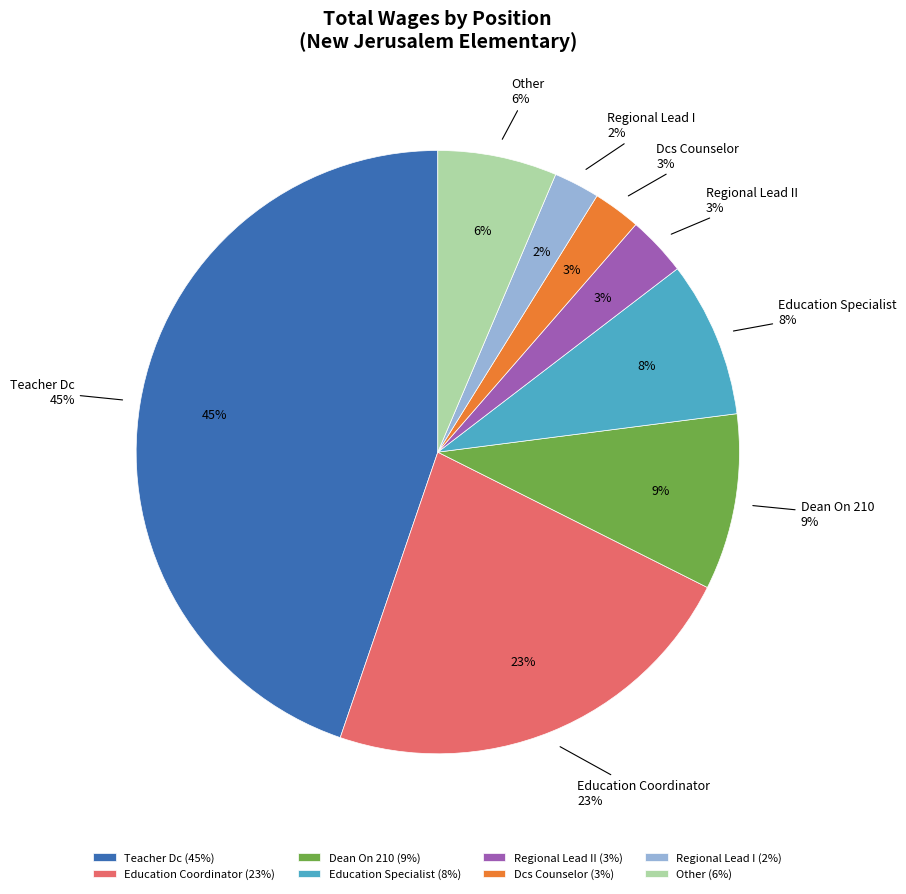

Is there any slice that represents more than half of the pie?

No